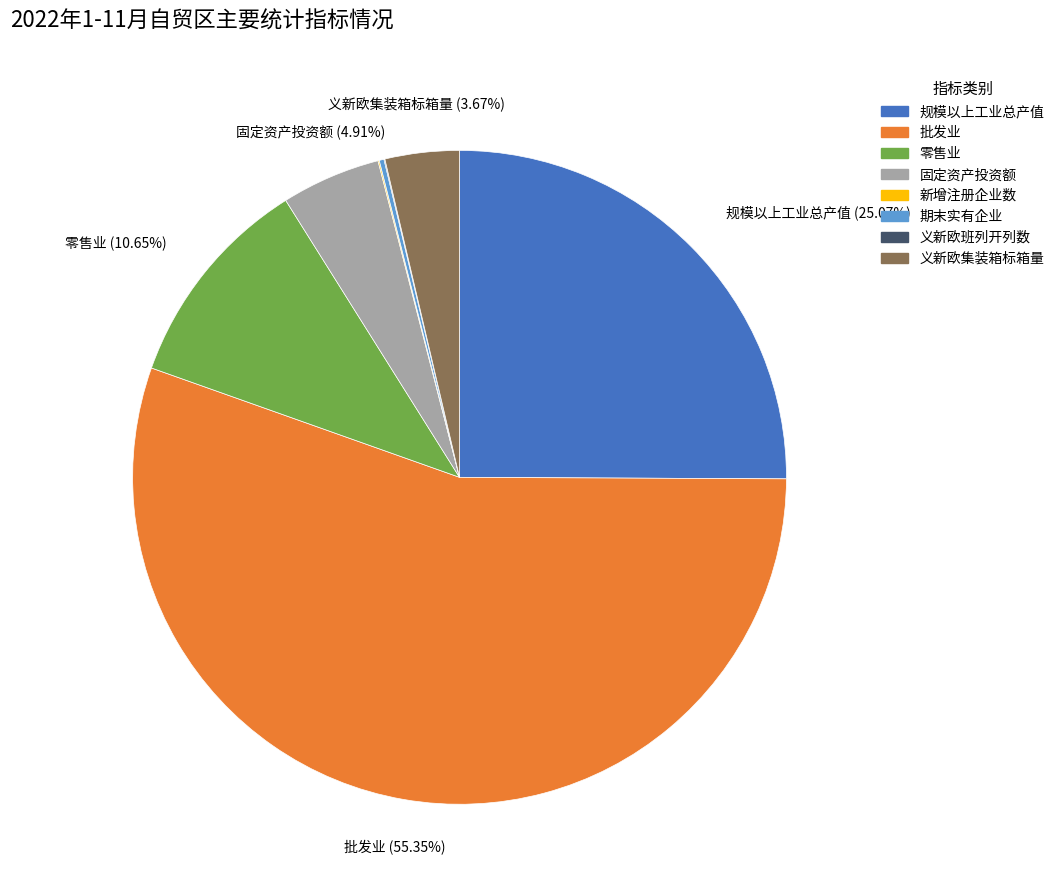

Which category has the biggest portion of the pie?

批发业